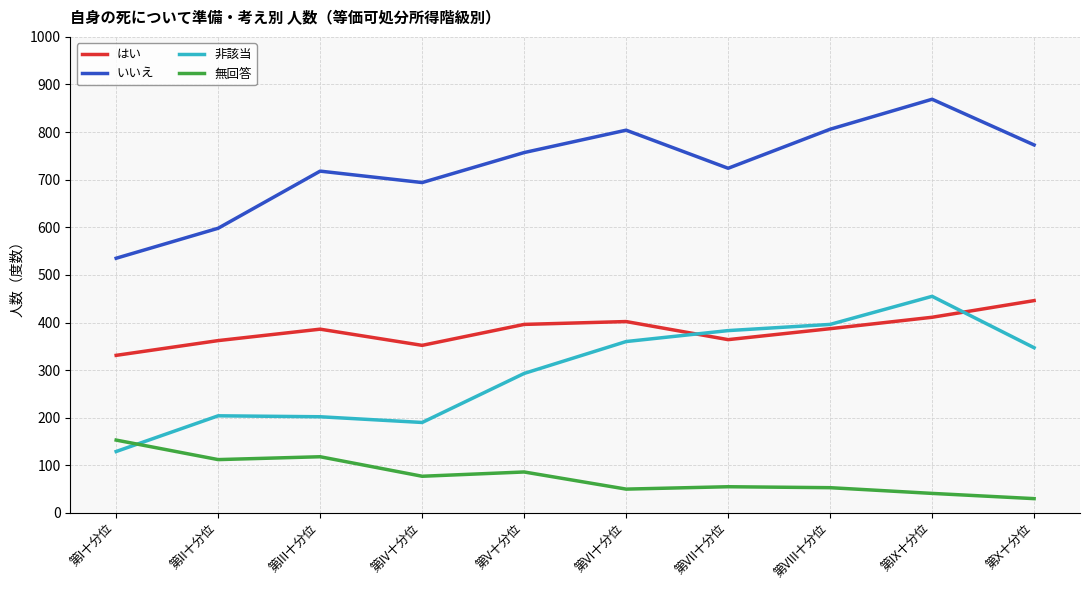

What is the difference between the second highest and second lowest values in the いいえ series?

208